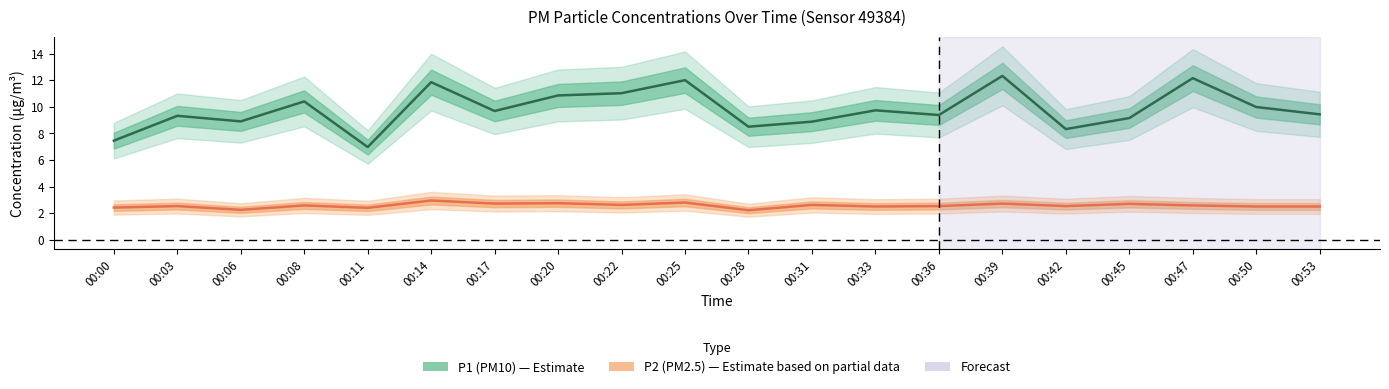

List the labels in order of P1 value, smallest first.

00:11, 00:00, 00:42, 00:28, 00:31, 00:06, 00:45, 00:03, 00:36, 00:53, 00:17, 00:33, 00:50, 00:08, 00:20, 00:22, 00:14, 00:25, 00:47, 00:39